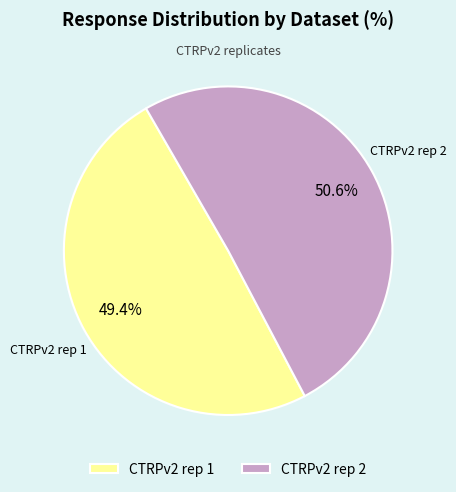

Is there a majority slice in this chart?

Yes